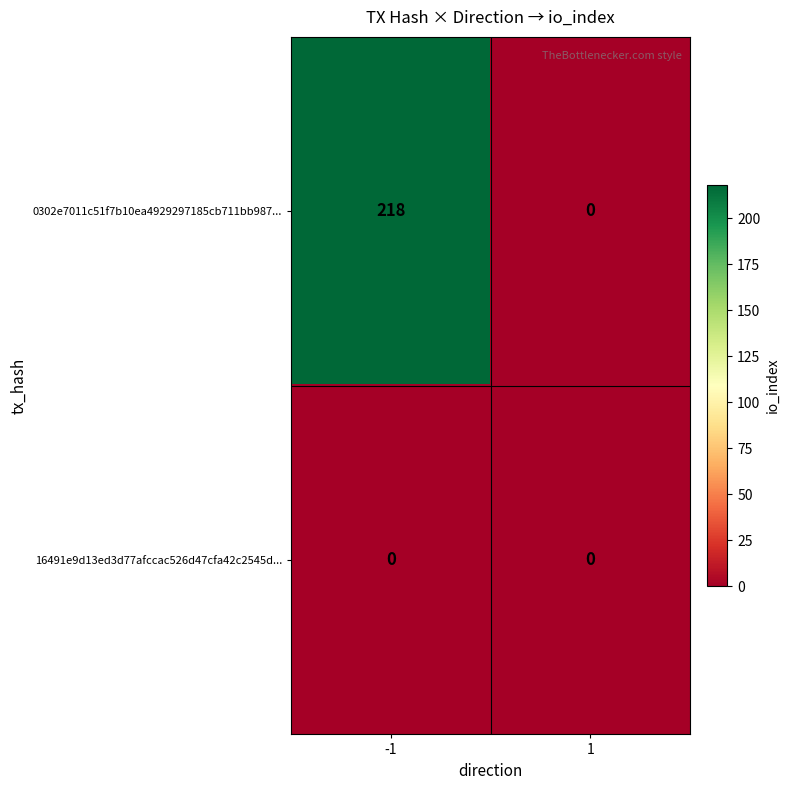

Reading left to right, transcribe all the data shown in this chart.

0302e7011c51f7b10ea4929297185cb711bb987...: 218	0
16491e9d13ed3d77afccac526d47cfa42c2545d...: 0	0